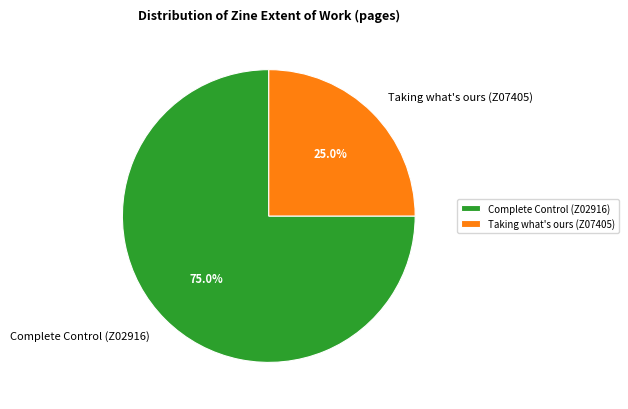

To the nearest percent, what percentage of the pie is Taking what's ours (Z07405)?

25%